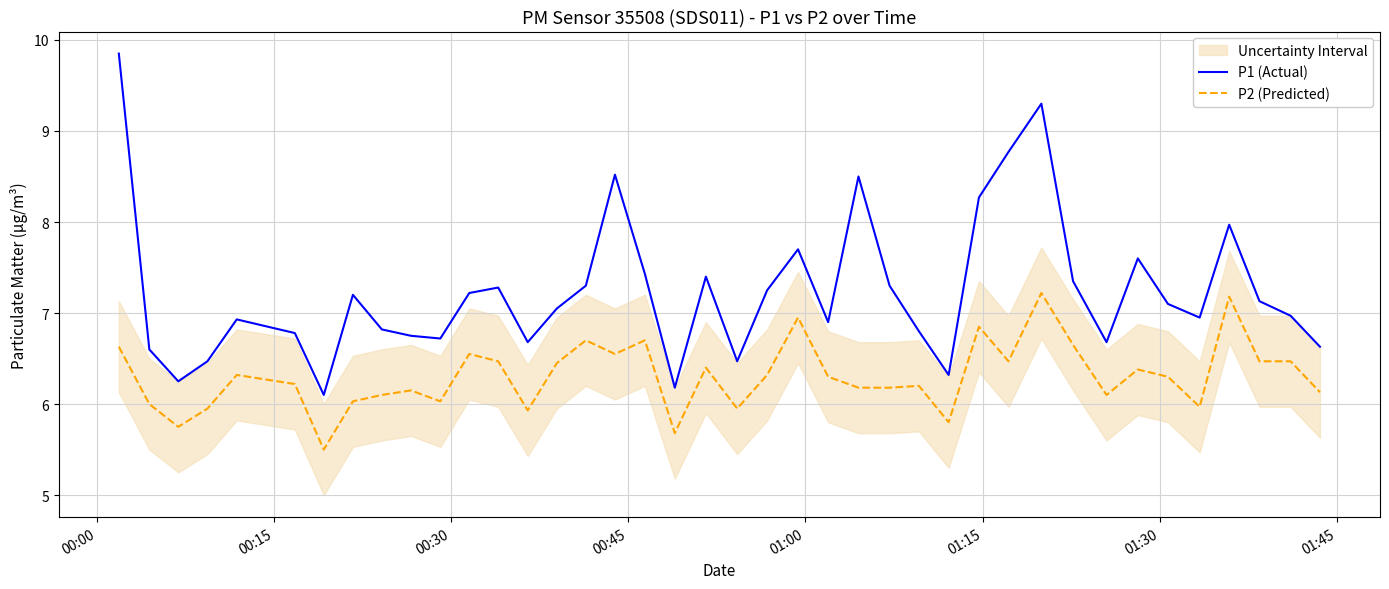

True or false: P2 (Predicted) and P1 (Actual) intersect in this chart.

False